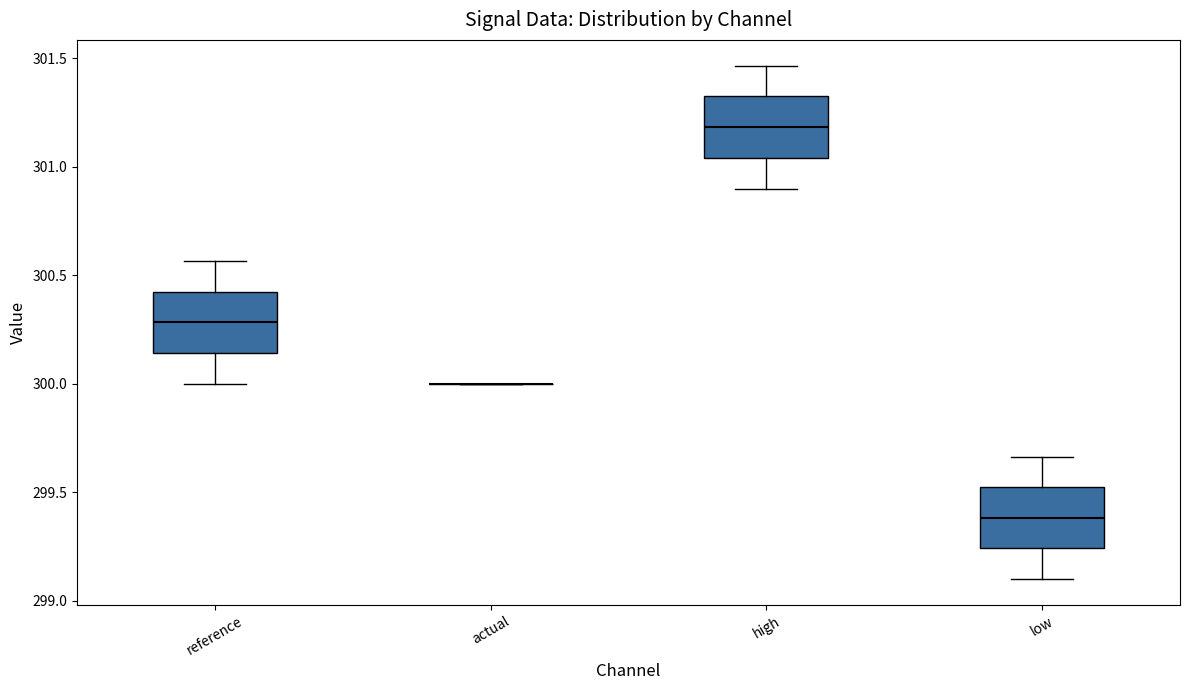

Where does the median line of the box for high sit on the y-axis? The values are not printed on the chart, so give them approximately, as read against the axis.

301.20